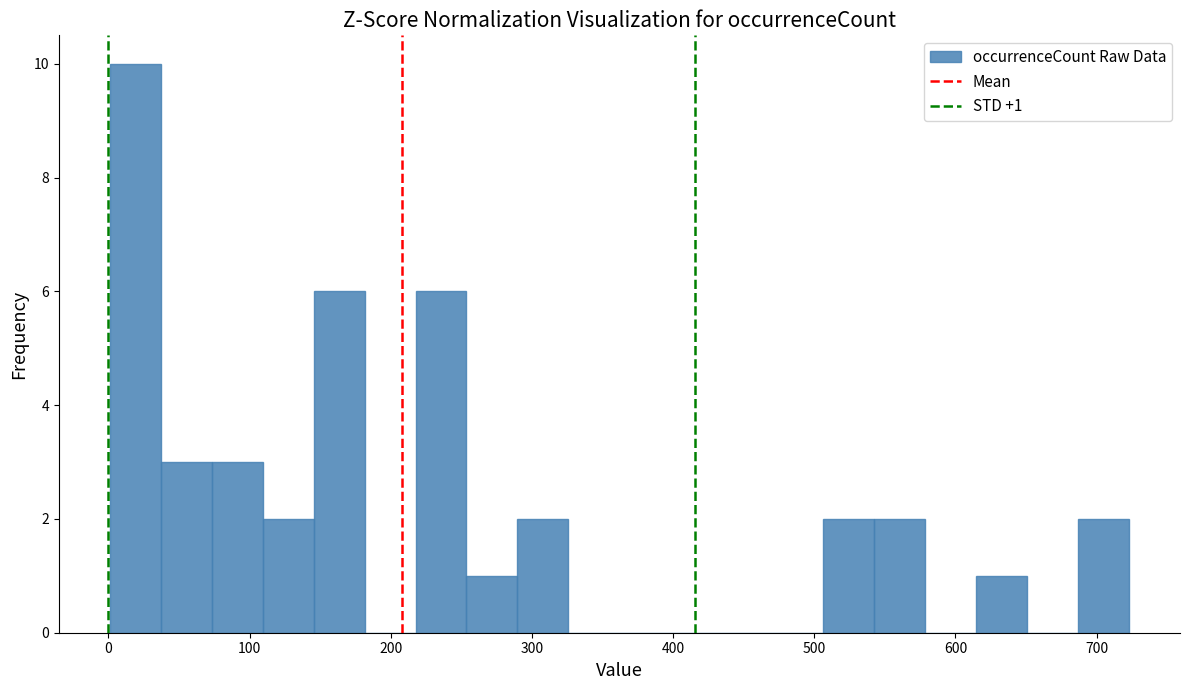

Around what value on the x-axis is the tallest bar? Give the approximate position of its centre, as read against the axis.

20